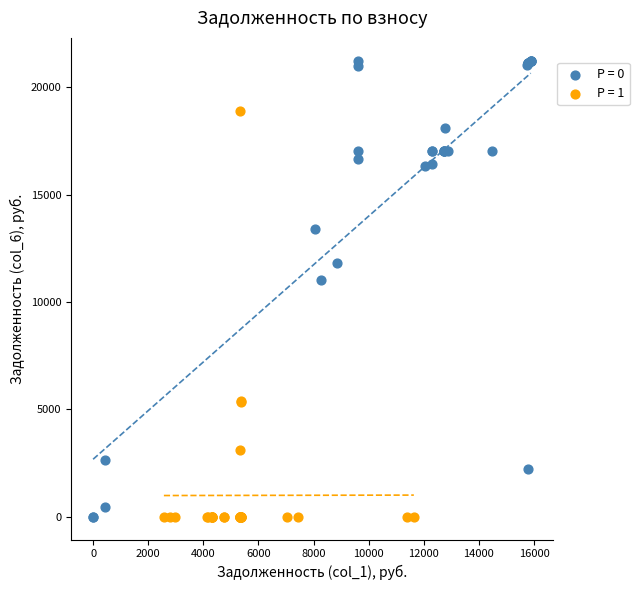

Which series has the largest Y range (max minus min)?

P = 0